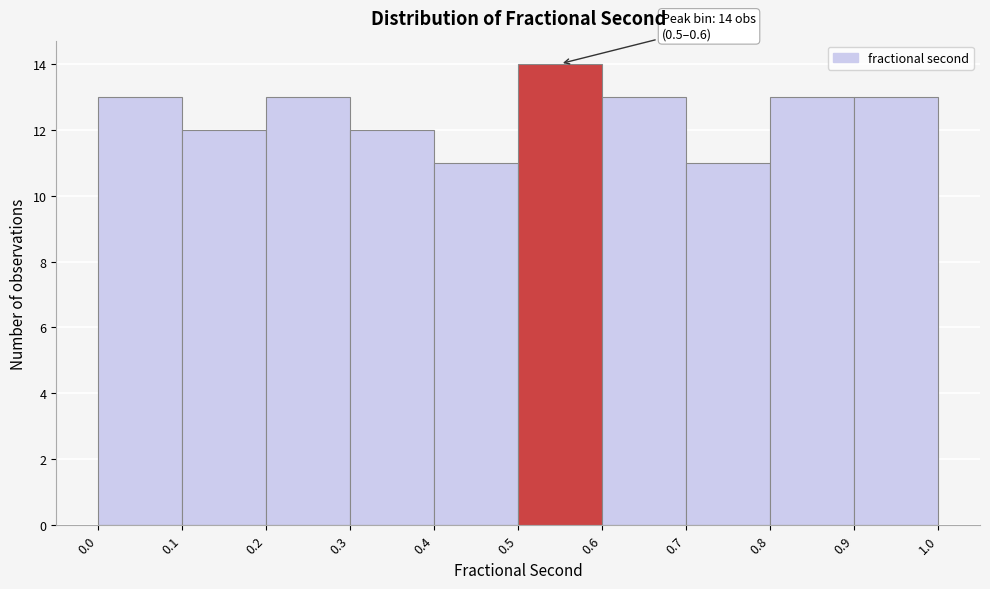

Over which range of the x-axis is the bar tallest?

0.5 to 0.6